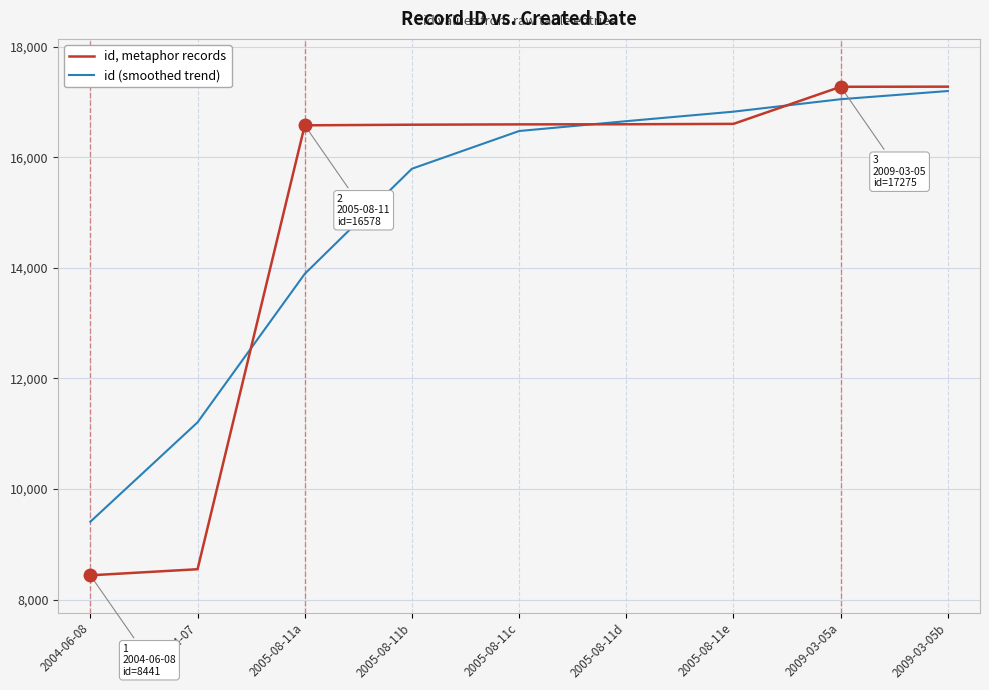

Which series has the largest range (max minus min)?

id, metaphor records